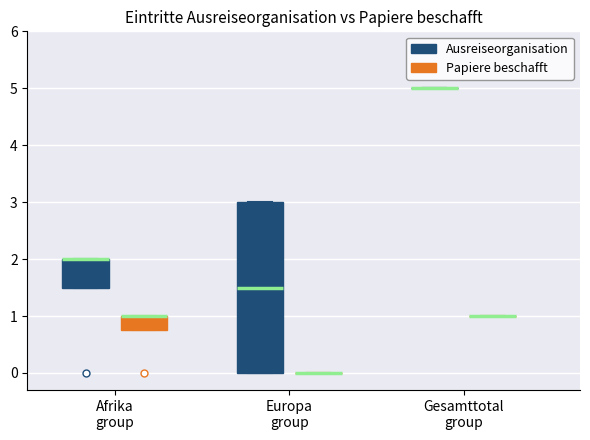

Reading left to right, read every box against the y-axis: the position of its median line, the range the box covers, and the ends of its whiskers. The values are not printed on the chart, so give them approximately, as read against the axis.

Afrika group (Ausreiseorganisation): median 2.0 (drawn on the box's upper edge), box 1.5 to 2.0, whiskers 1.5 to 2.0
Afrika group (Papiere beschafft): median 1.0 (drawn on the box's upper edge), box 0.8 to 1.0, whiskers 0.8 to 1.0
Europa group (Ausreiseorganisation): median 1.5, box 0.0 to 3.0, whiskers 0.0 to 3.0
Europa group (Papiere beschafft): box collapsed to a line at 0.0, whiskers 0.0 to 0.0
Gesamttotal group (Ausreiseorganisation): box collapsed to a line at 5.0, whiskers 5.0 to 5.0
Gesamttotal group (Papiere beschafft): box collapsed to a line at 1.0, whiskers 1.0 to 1.0